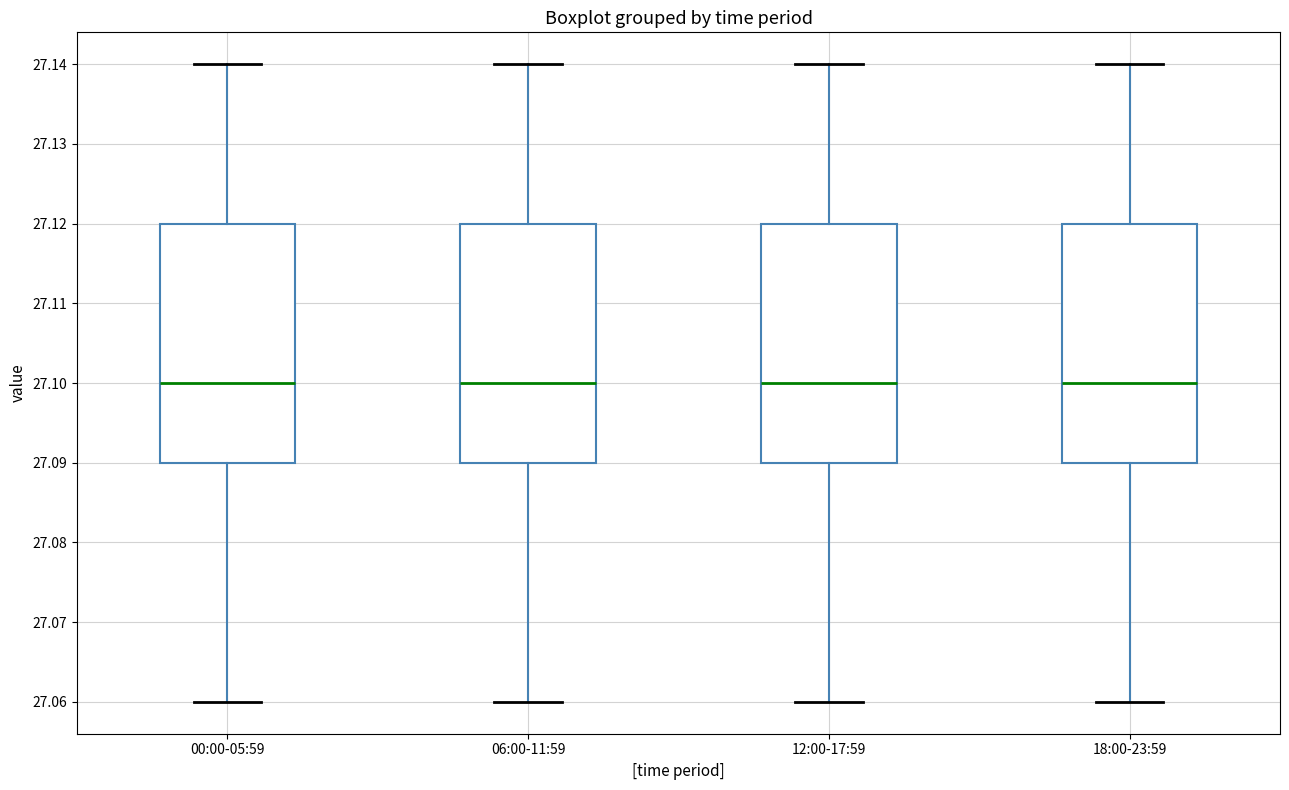

Where does the upper whisker of the box for 18:00-23:59 end on the y-axis? The values are not printed on the chart, so give them approximately, as read against the axis.

27.14